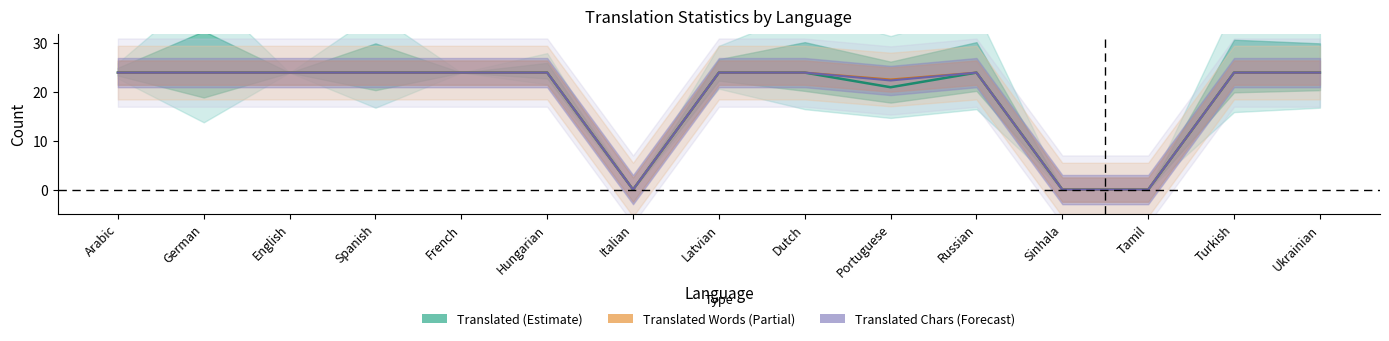

At which category is the sum across all series the highest?

Arabic